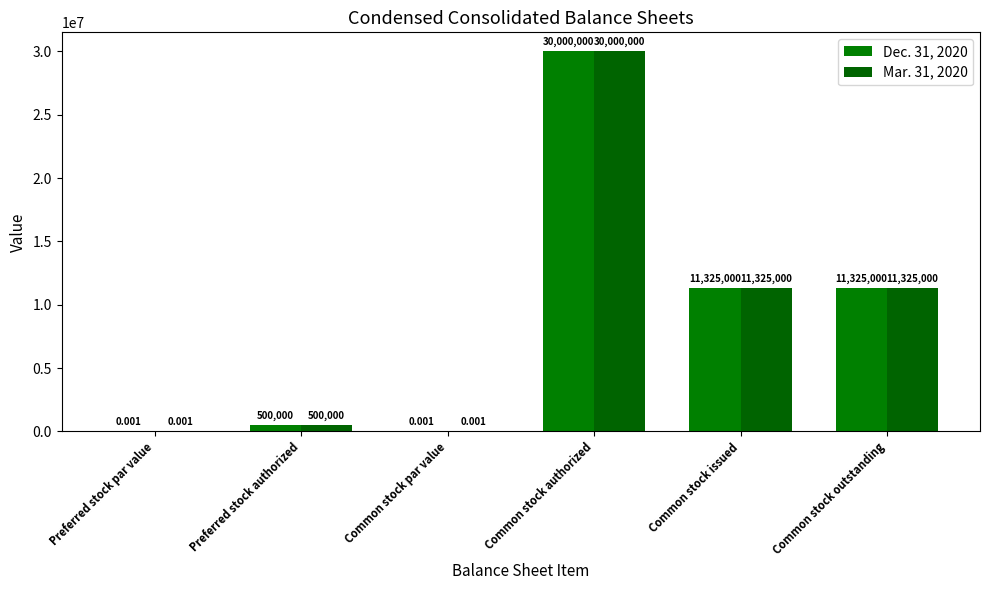

List the series in order of their peak value, highest first.

Dec. 31, 2020, Mar. 31, 2020